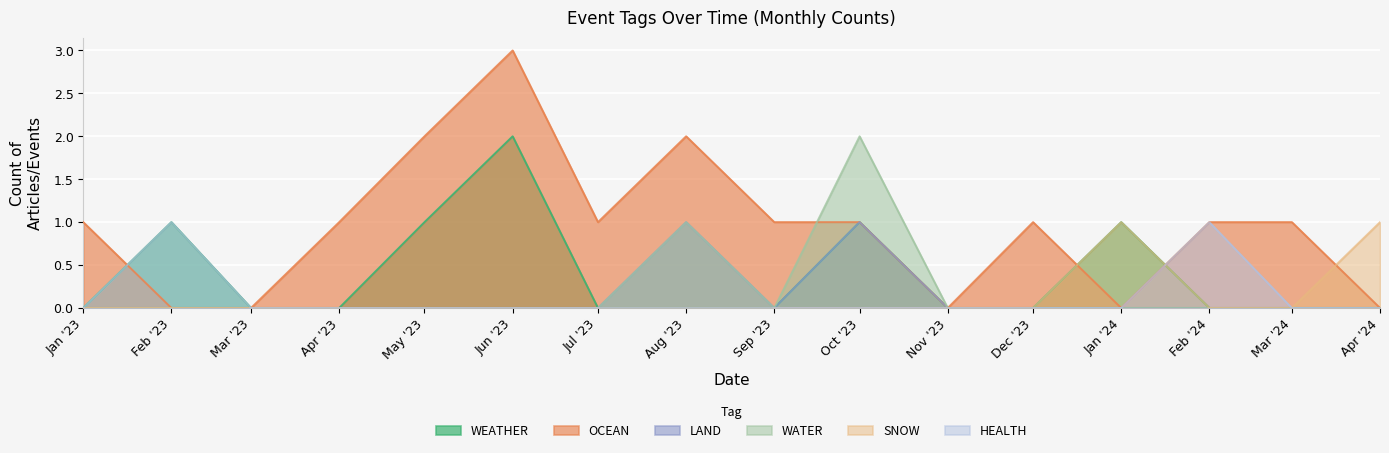

What is the difference between the maximum and minimum values in the OCEAN series?

3